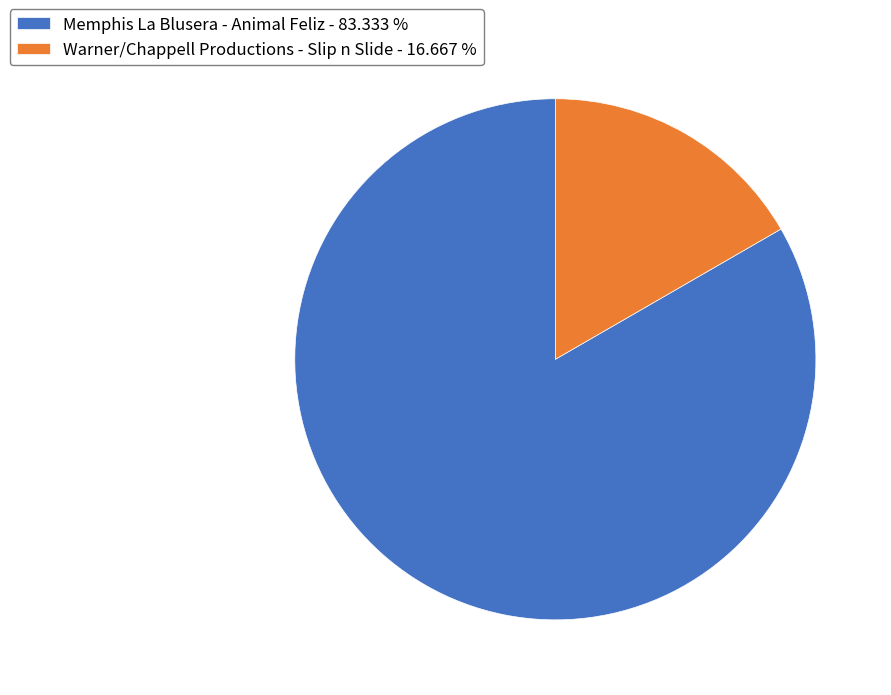

True or false: Warner/Chappell Productions - Slip n Slide accounts for 17% of the total.

True